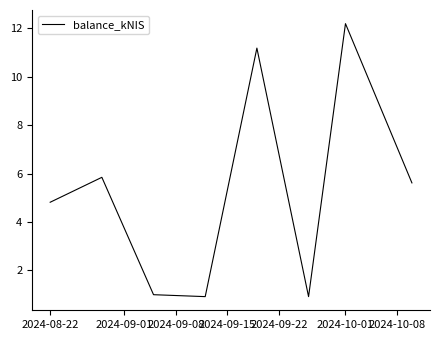

What is the smallest value displayed?

0.9